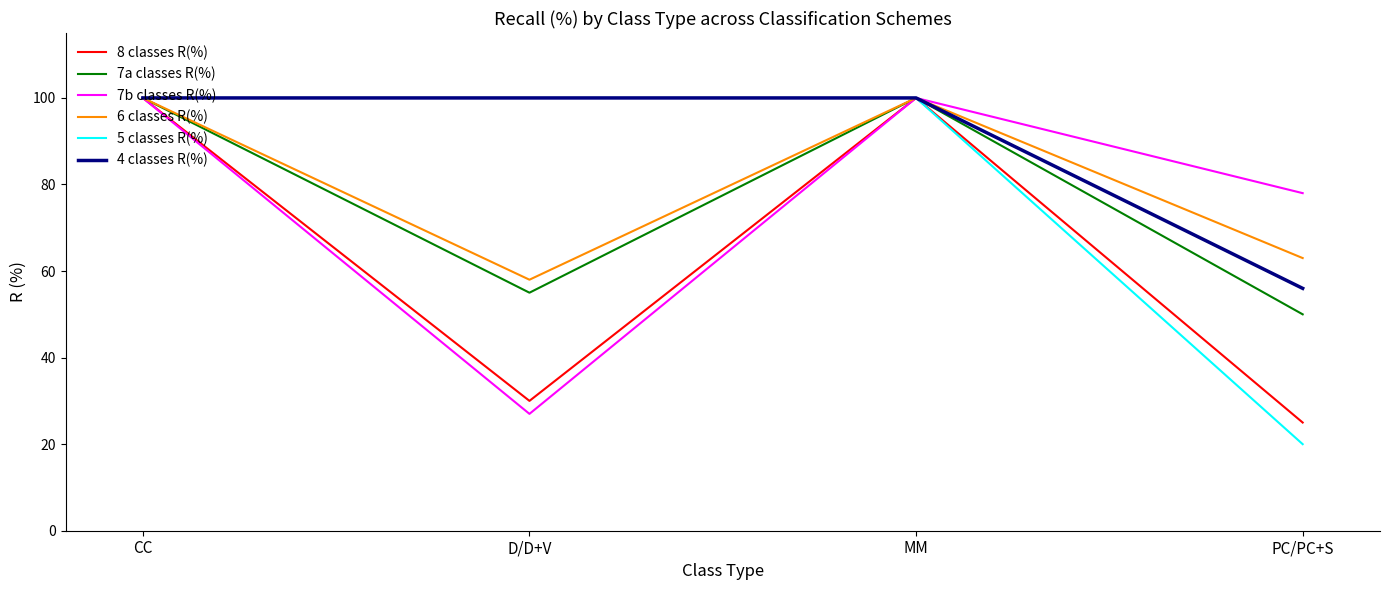

What is the difference between the 7a classes R(%) values at PC/PC+S and CC?

50